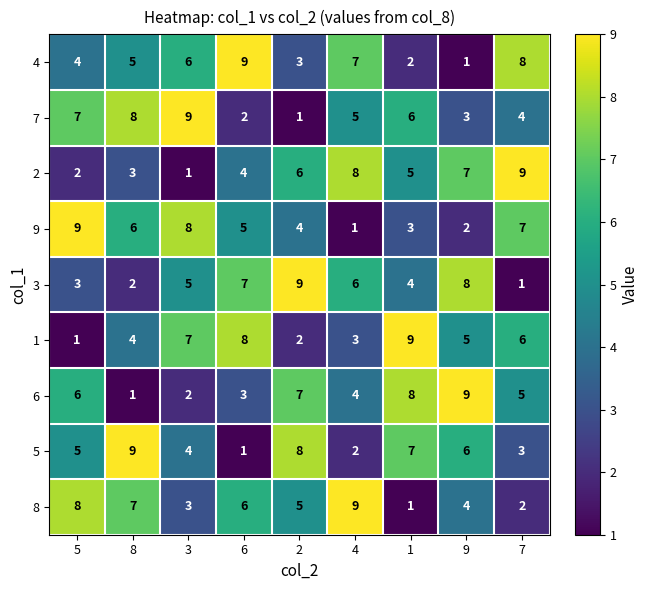

How many 1 values are between 3 and 7?

5